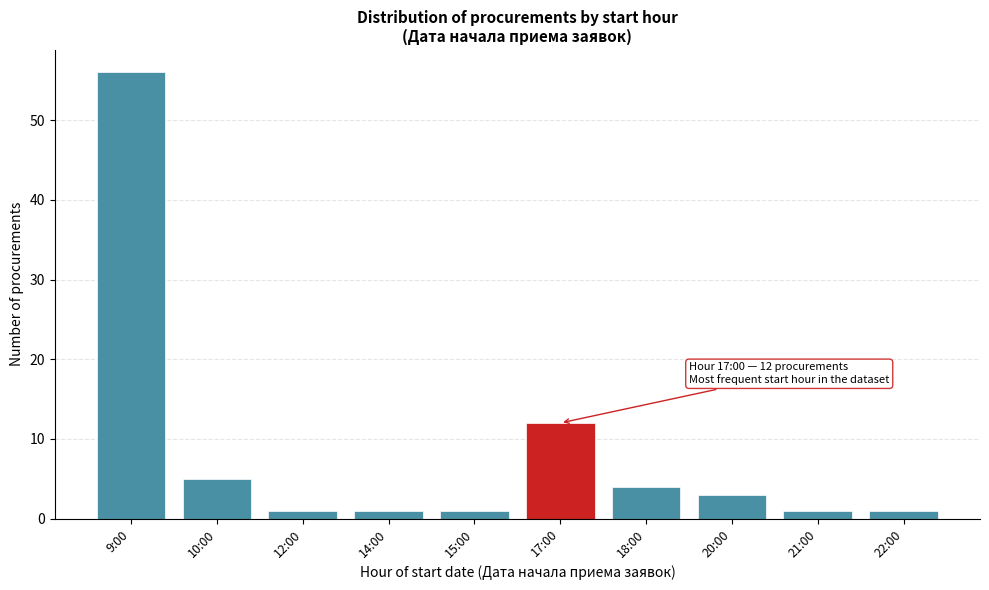

Reading left to right, list all the values displayed in this chart.

56	5	1	1	1	12	4	3	1	1